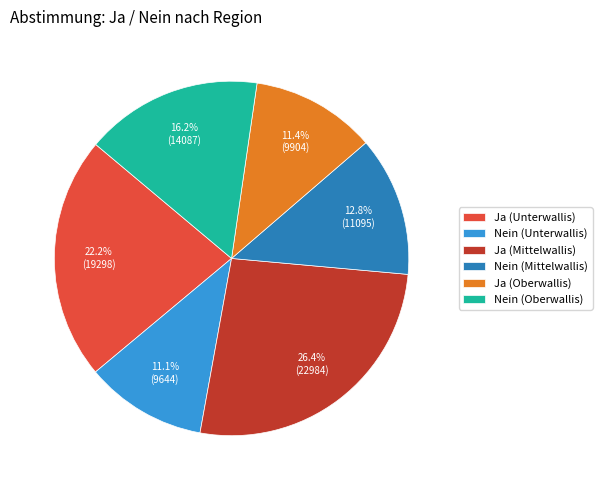

Which slice is the largest?

Ja (Mittelwallis)